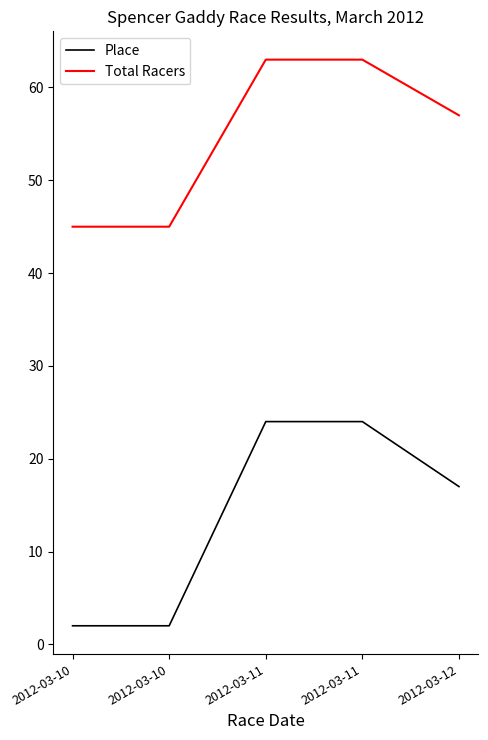

Reading left to right, what are all the values shown in this chart?

Place: 2	2	24	24	17
Total Racers: 45	45	63	63	57